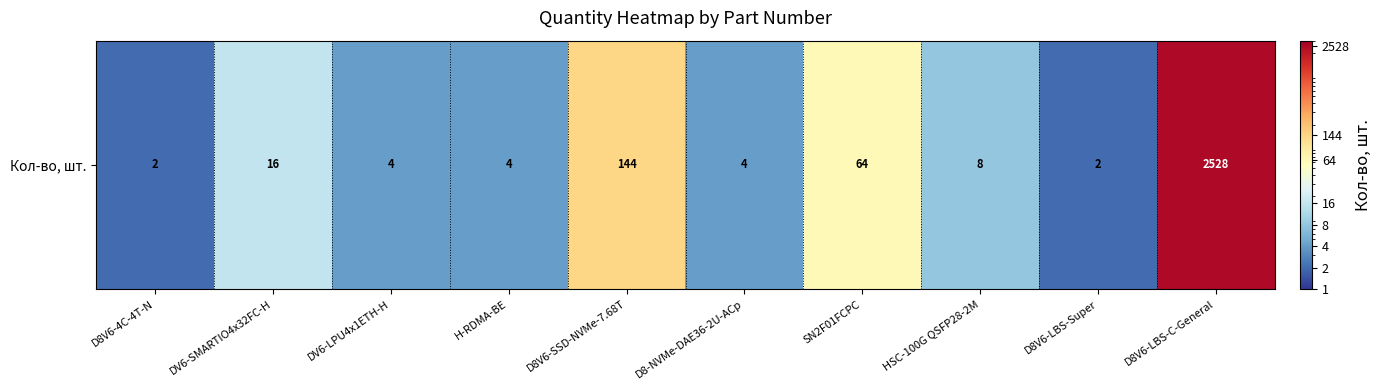

Which category has the lowest value across all series?

D8V6-4C-4T-N